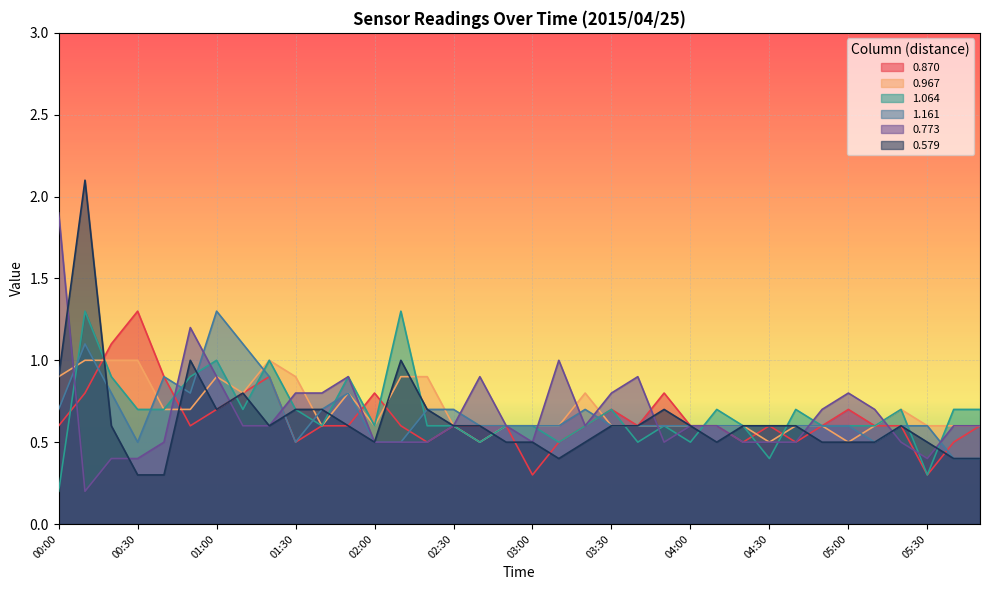

The value of 0.870 at 05:10 is 0.6. True or false?

True